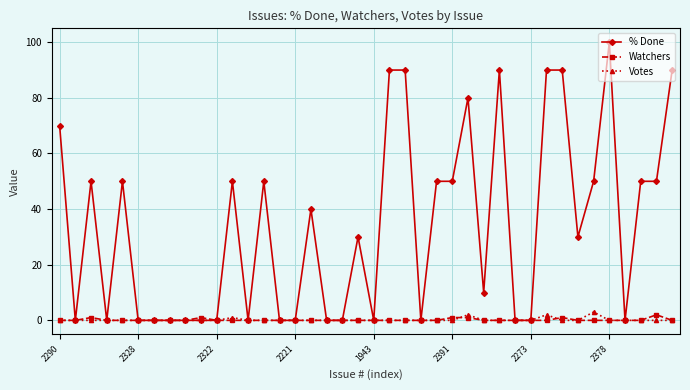

What is the value of the Votes point at the 12th from the left?

1